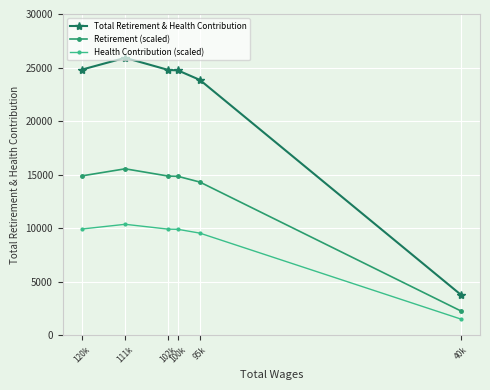

True or false: Retirement (scaled) has more than 0 points higher than both neighbors.

True